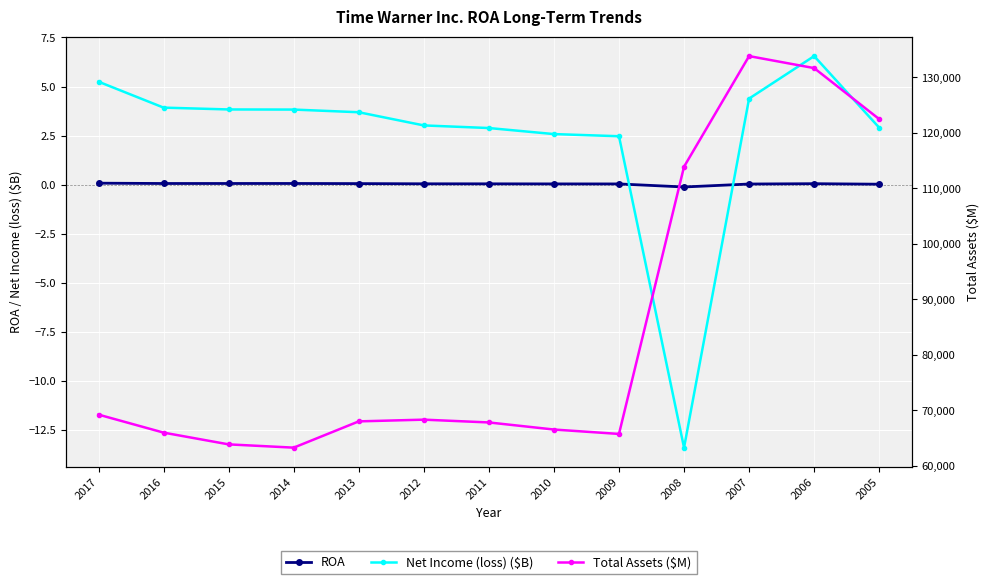

At which category does Net Income (loss) ($B) reach its first local peak?

2006